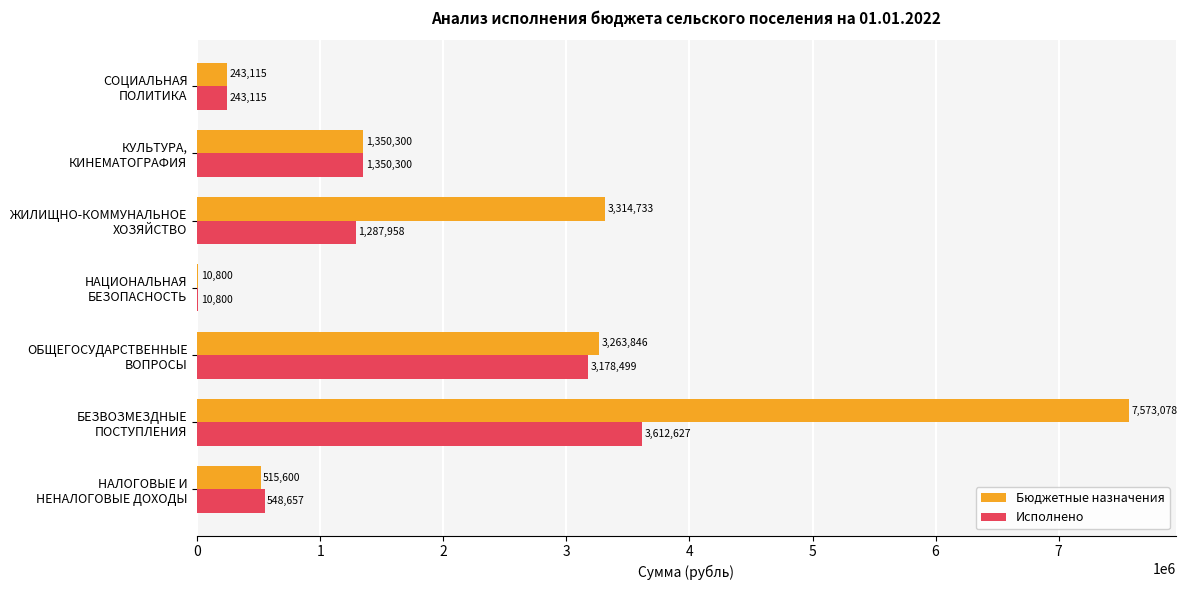

How many series are shown in this chart?

2